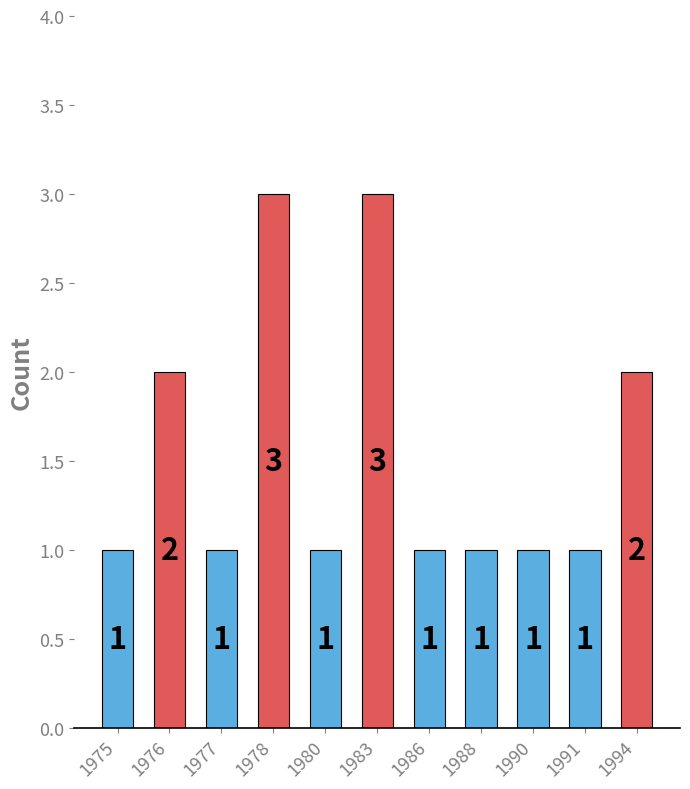

Is it true that the value at 1990 is 1?

True